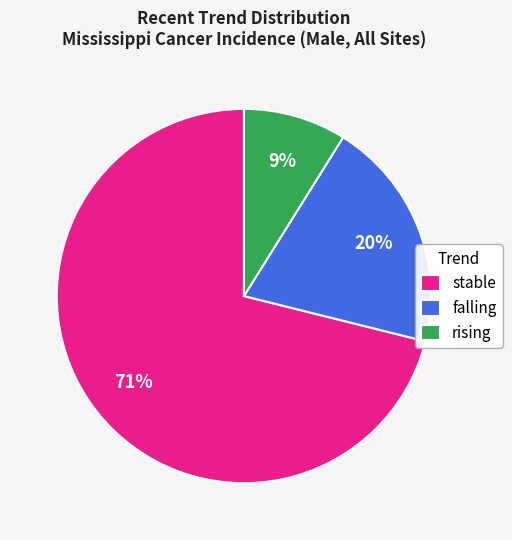

What is the largest slice in the pie chart?

stable